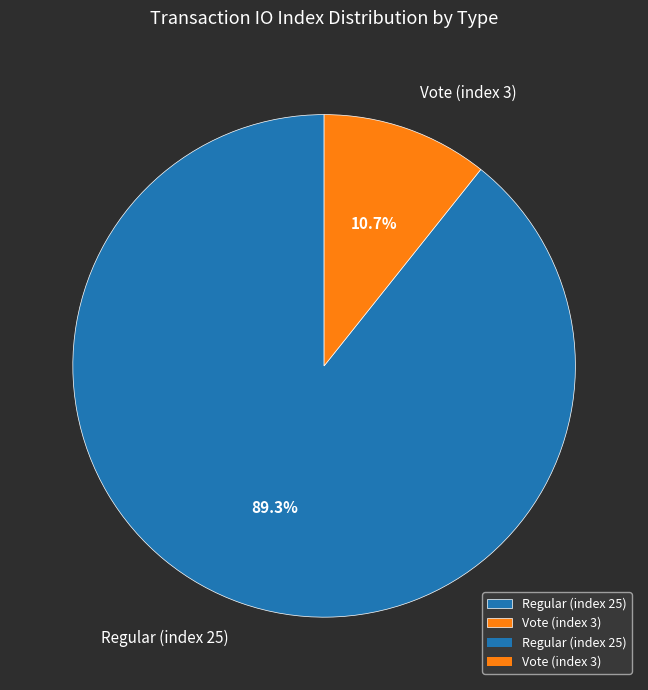

The Vote (index 3) slice represents 25% of the pie. True or false?

False